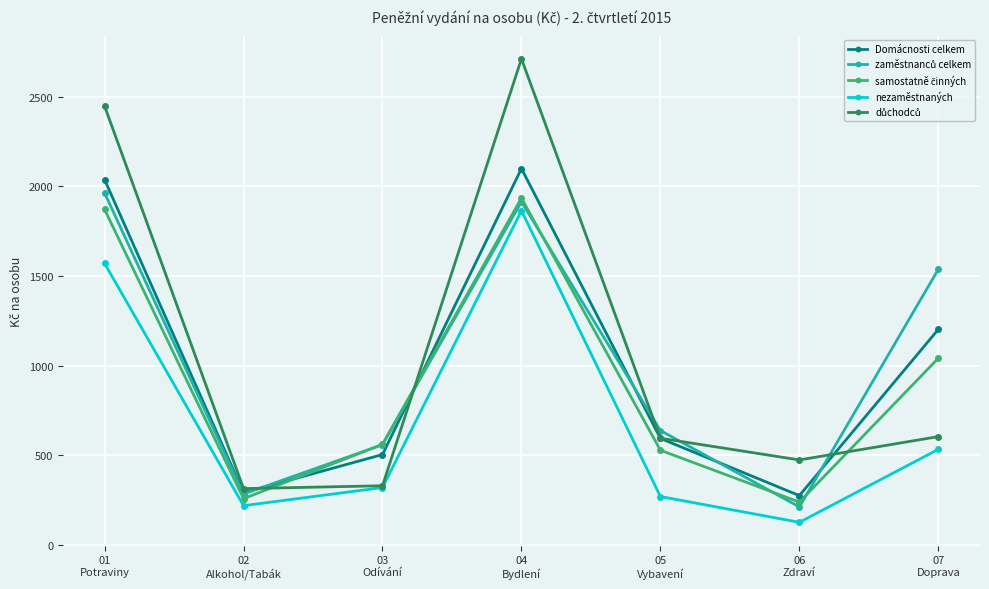

At how many categories does at least one series exceed 1276?

3